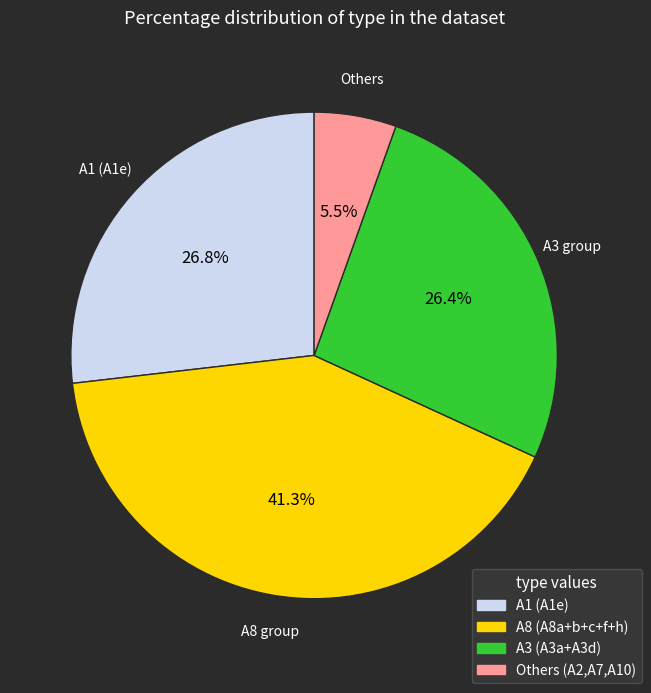

Is there a majority slice in this chart?

No